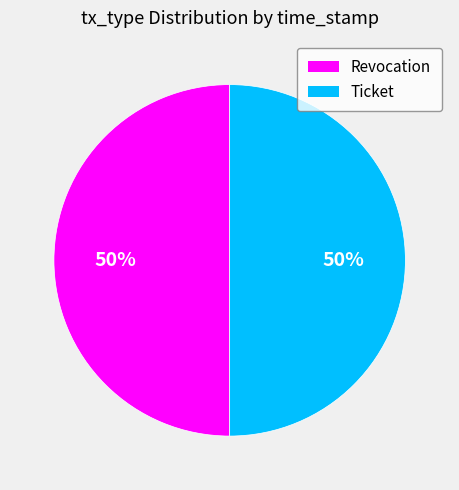

To the nearest percent, what percentage of the pie is Ticket?

50%